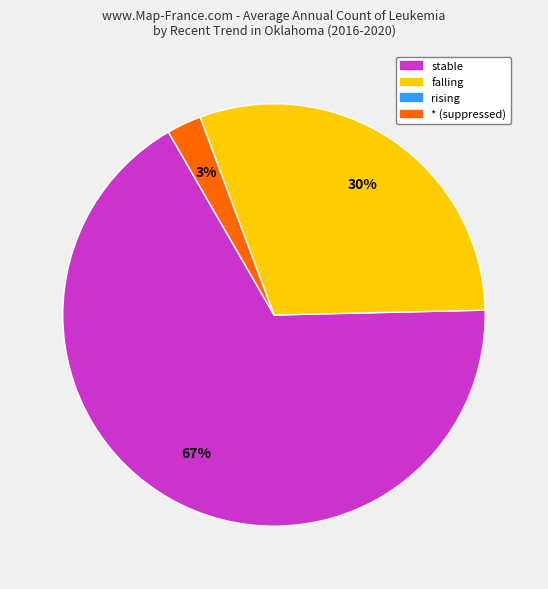

To the nearest percent, what is the difference between the largest and smallest slice percentages?

67%